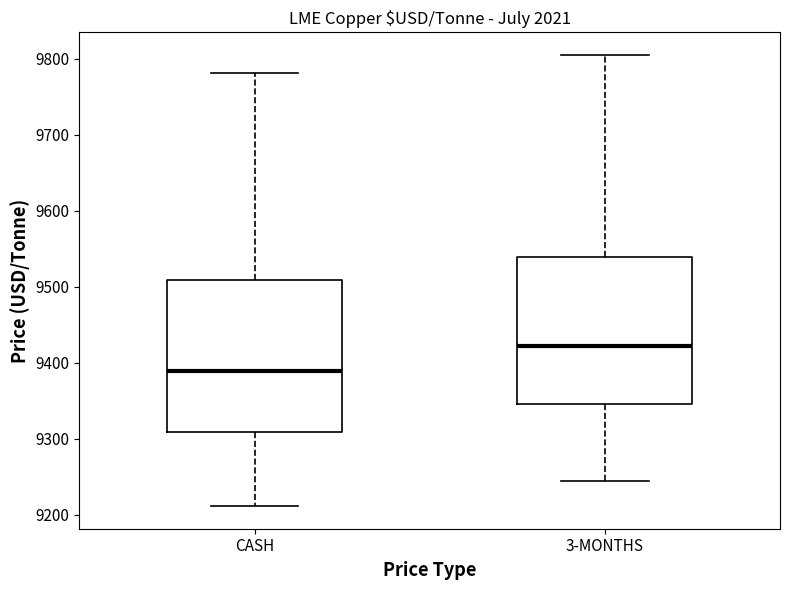

Which box has the highest median line?

3-MONTHS